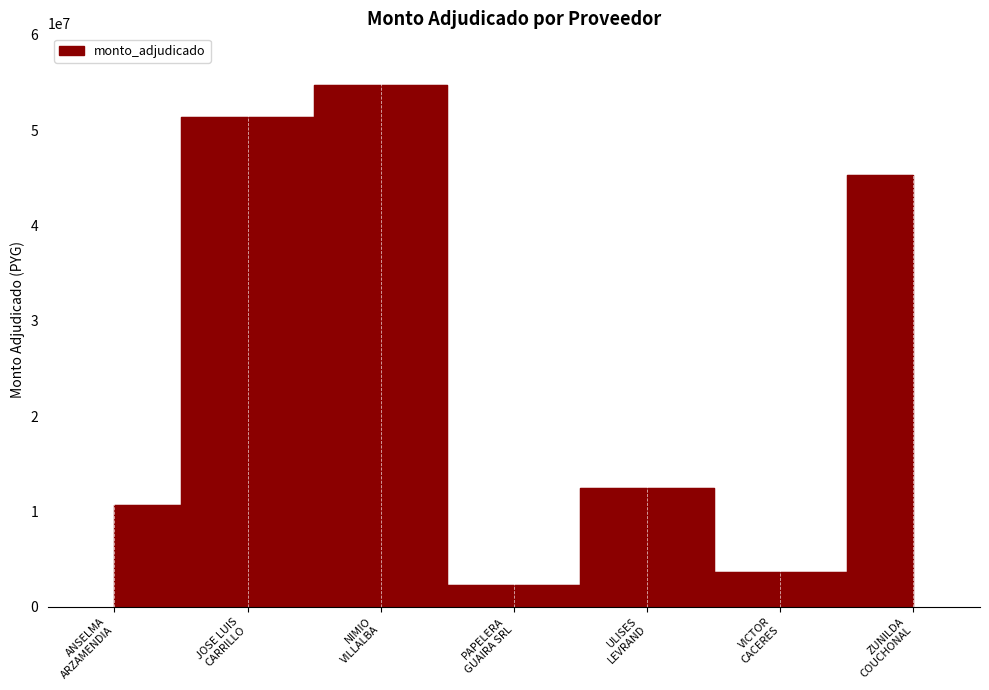

What is the minimum value shown in the chart?

2299350